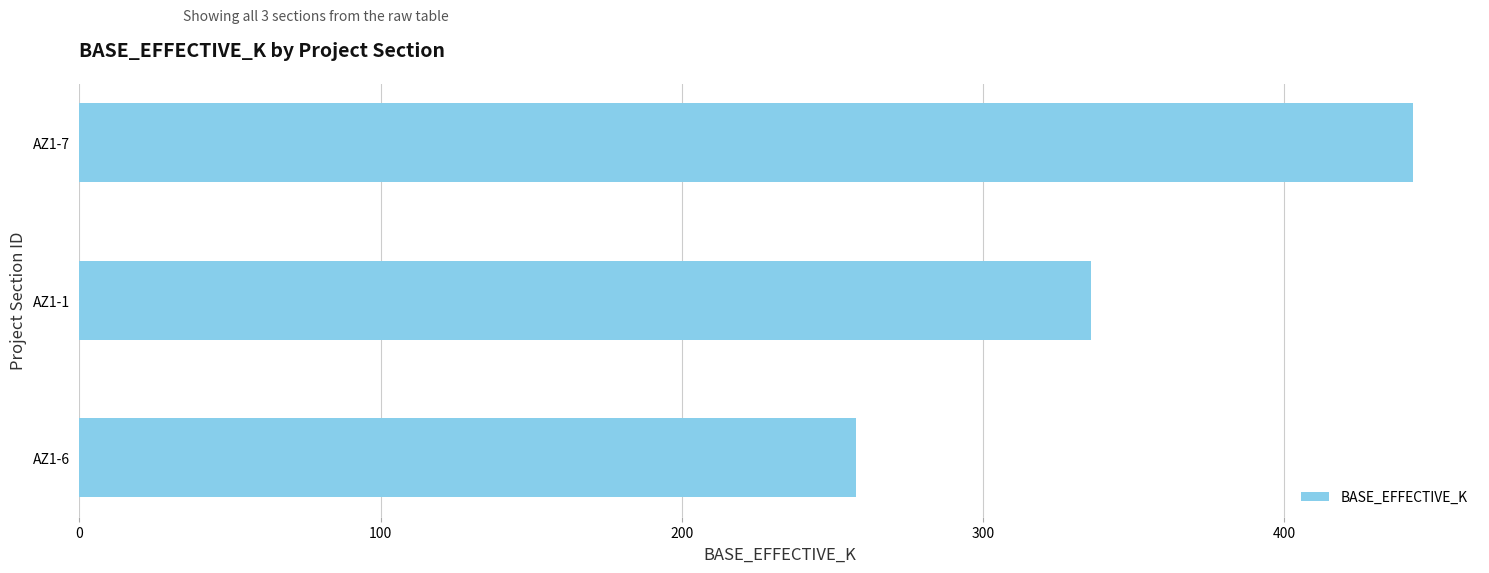

Reading bottom to top, extract all data points from this chart.

258	336	443